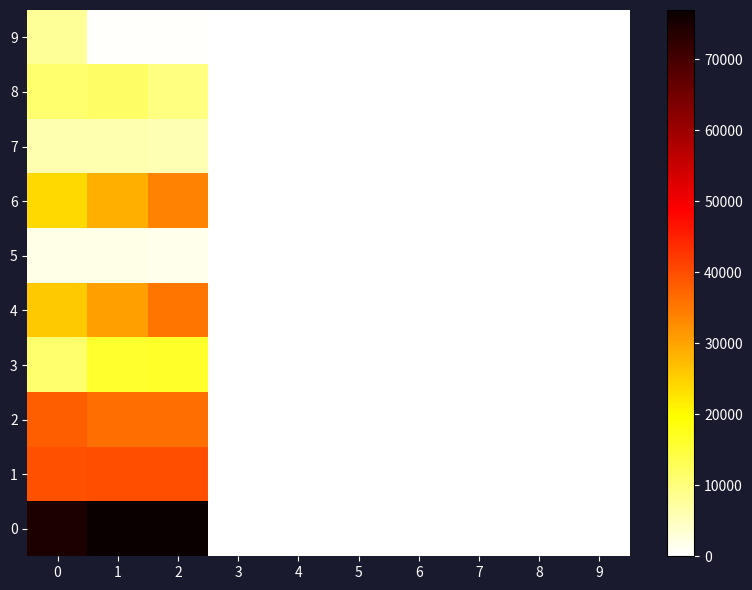

Rank the series at 1 from lowest to highest value.

9, 5, 7, 8, 3, 6, 4, 2, 1, 0